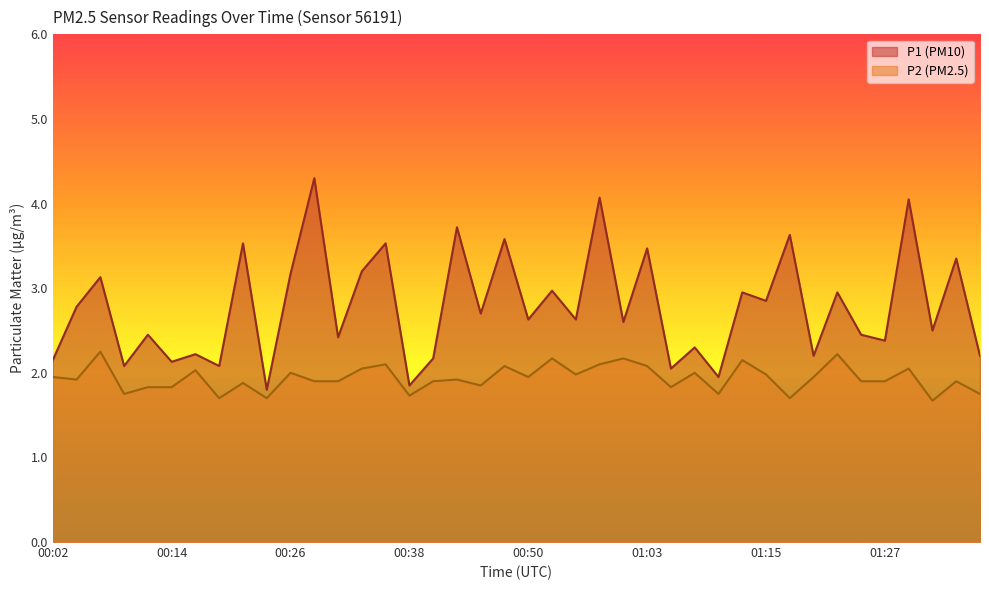

At which label does P2 reach its minimum?

01:32